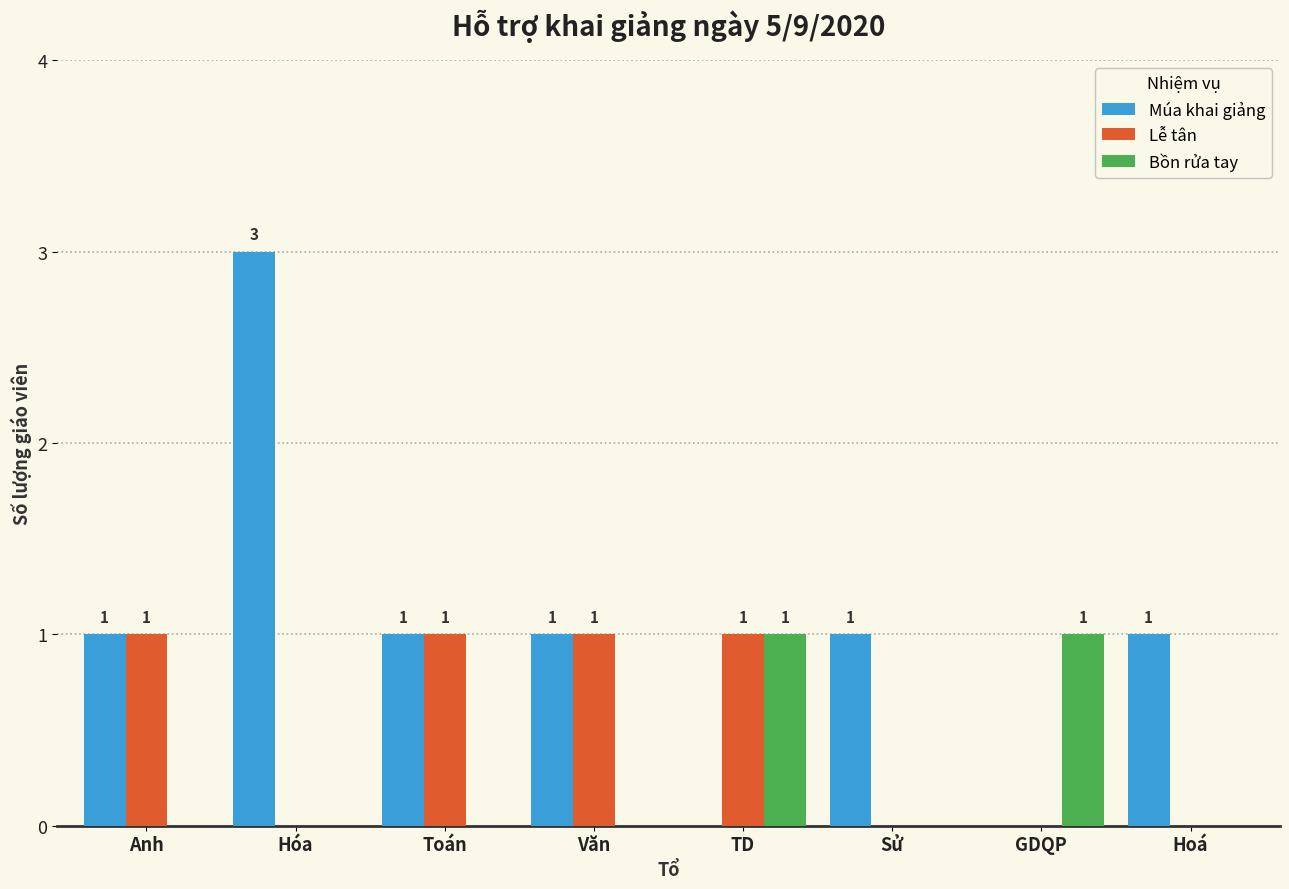

Which label corresponds to the largest value in the chart?

Hóa